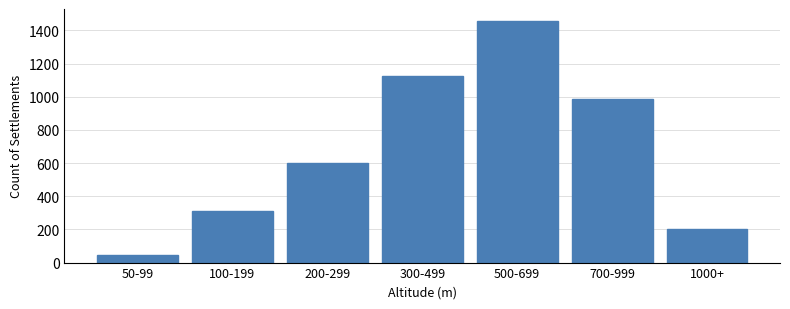

Reading right to left, transcribe all the data shown in this chart.

1000+=203	700-999=987	500-699=1456	300-499=1124	200-299=598	100-199=312	50-99=47